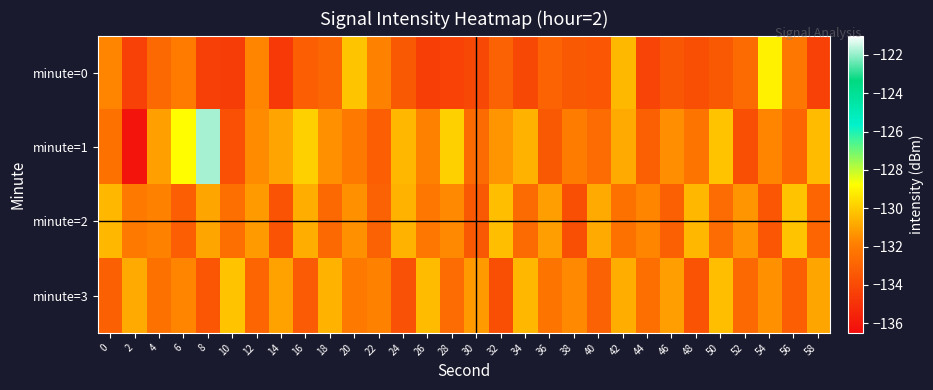

At which category is the sum across all series the highest?

8